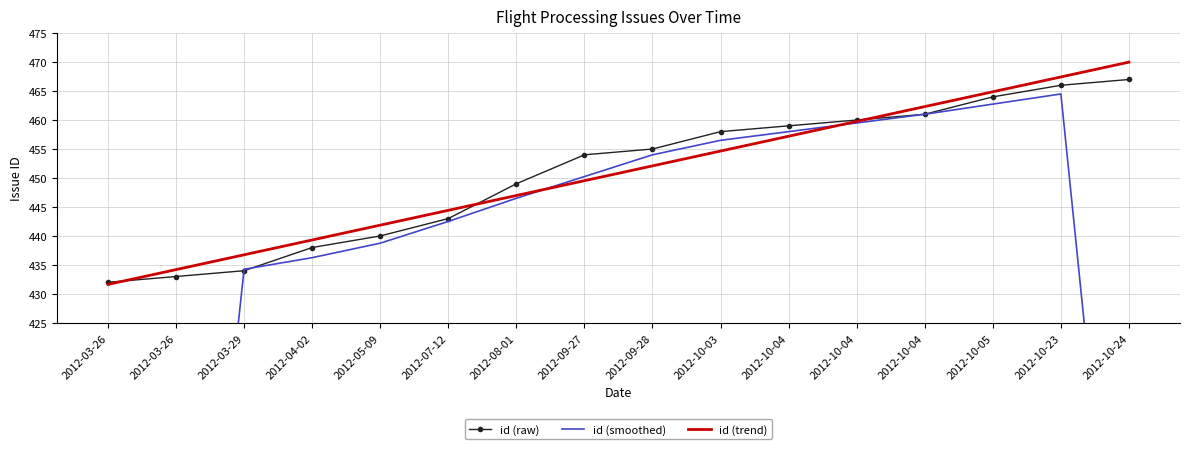

The value of id (smoothed) at 2012-10-24 is 464.6. True or false?

False